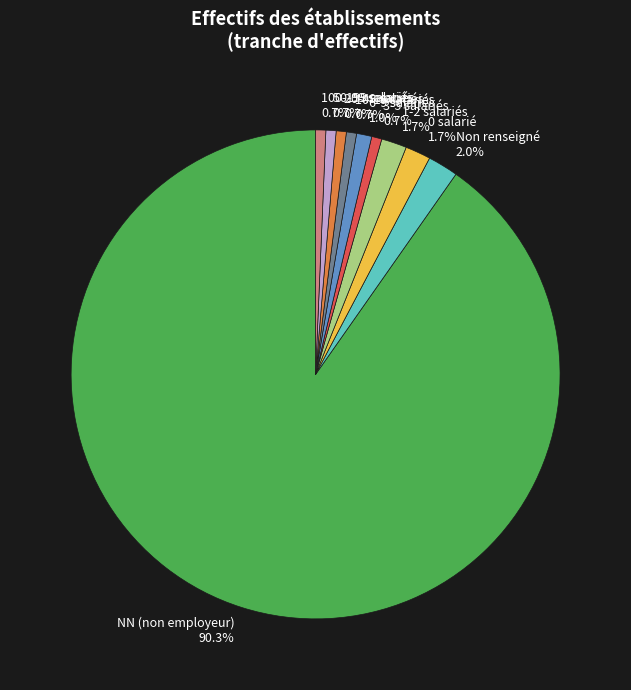

To the nearest percent, what is the average slice percentage?

10%